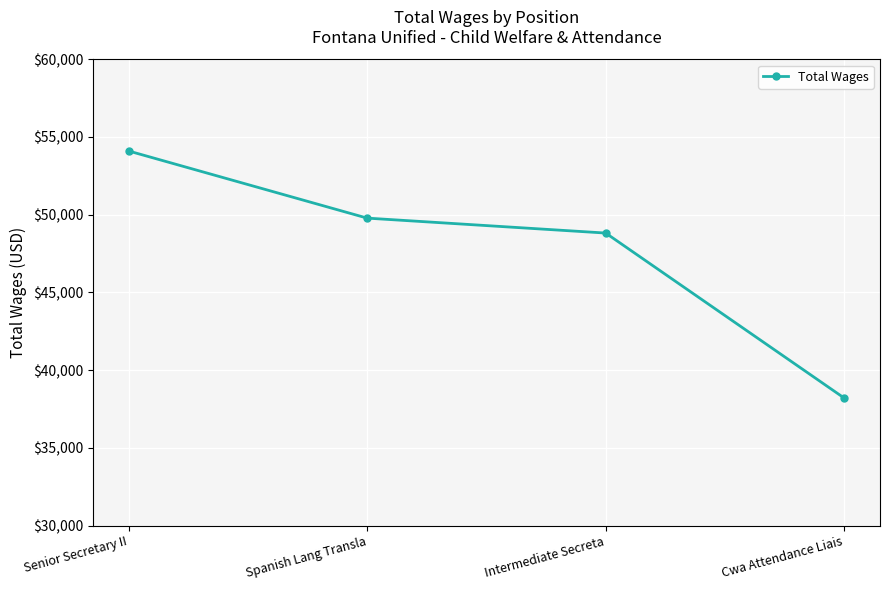

Read the value at Intermediate Secreta, to the nearest 100.

48800